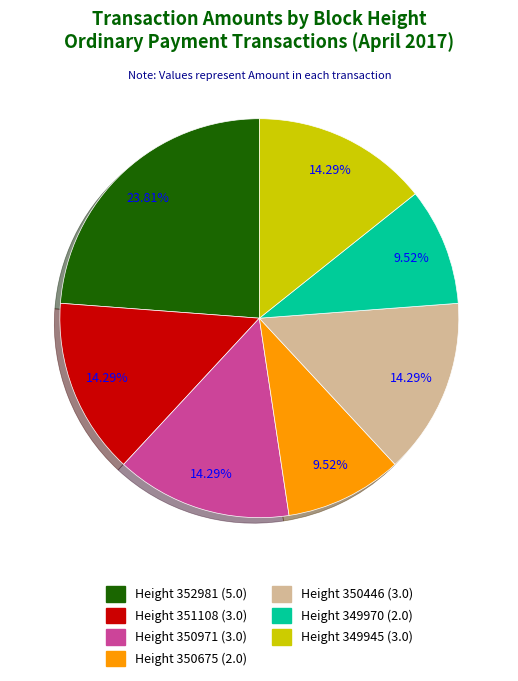

Is there any slice that represents more than half of the pie?

No